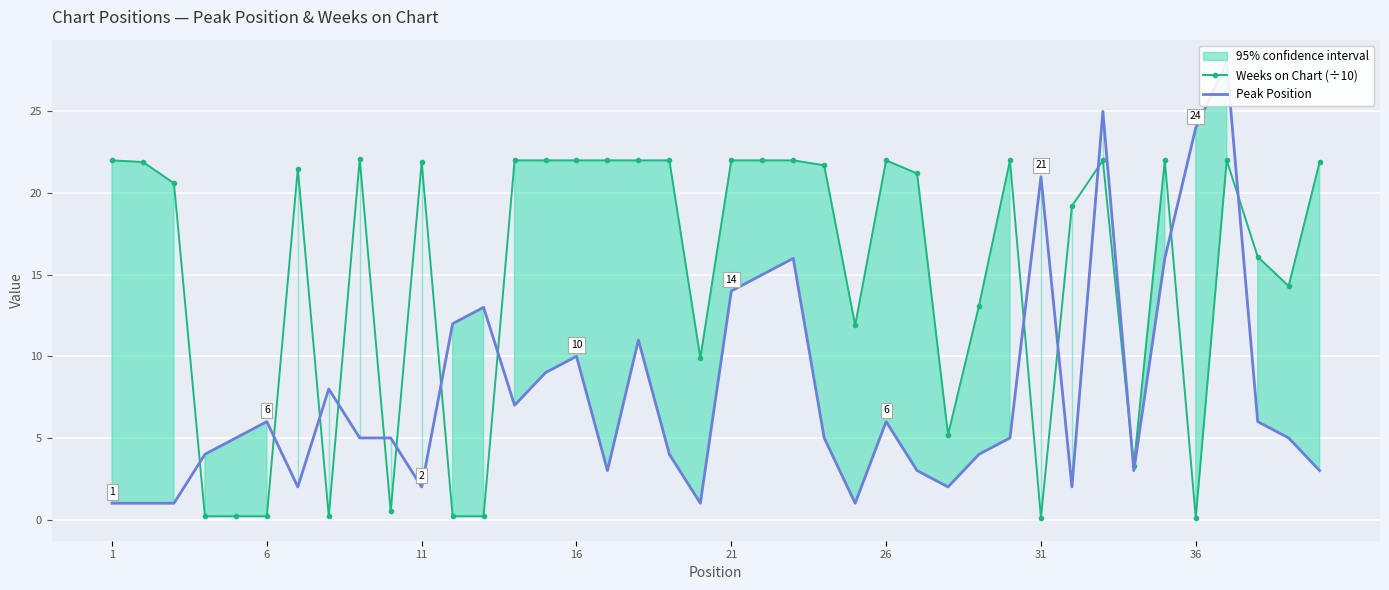

Reading right to left, what are all the values shown in this chart?

Weeks on Chart (÷10): 21.9	14.3	16.1	22.0	0.1	22.0	3.3	22.0	19.2	0.1	22.0	13.1	5.2	21.2	22.0	11.9	21.7	22.0	22.0	22.0	9.9	22.0	22.0	22.0	22.0	22.0	22.0	0.2	0.2	21.9	0.5	22.1	0.2	21.5	0.2	0.2	0.2	20.6	21.9	22.0
Peak Position: 3.0	5.0	6.0	28.0	24.0	16.0	3.0	25.0	2.0	21.0	5.0	4.0	2.0	3.0	6.0	1.0	5.0	16.0	15.0	14.0	1.0	4.0	11.0	3.0	10.0	9.0	7.0	13.0	12.0	2.0	5.0	5.0	8.0	2.0	6.0	5.0	4.0	1.0	1.0	1.0